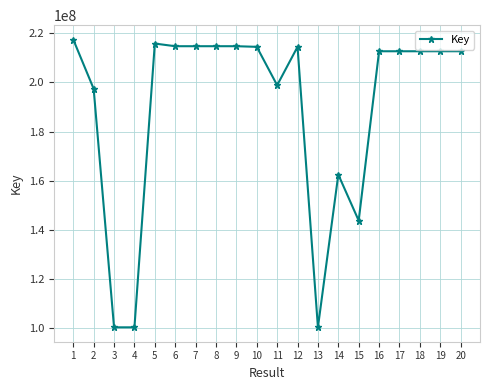

Which label corresponds to the largest value in the chart?

1